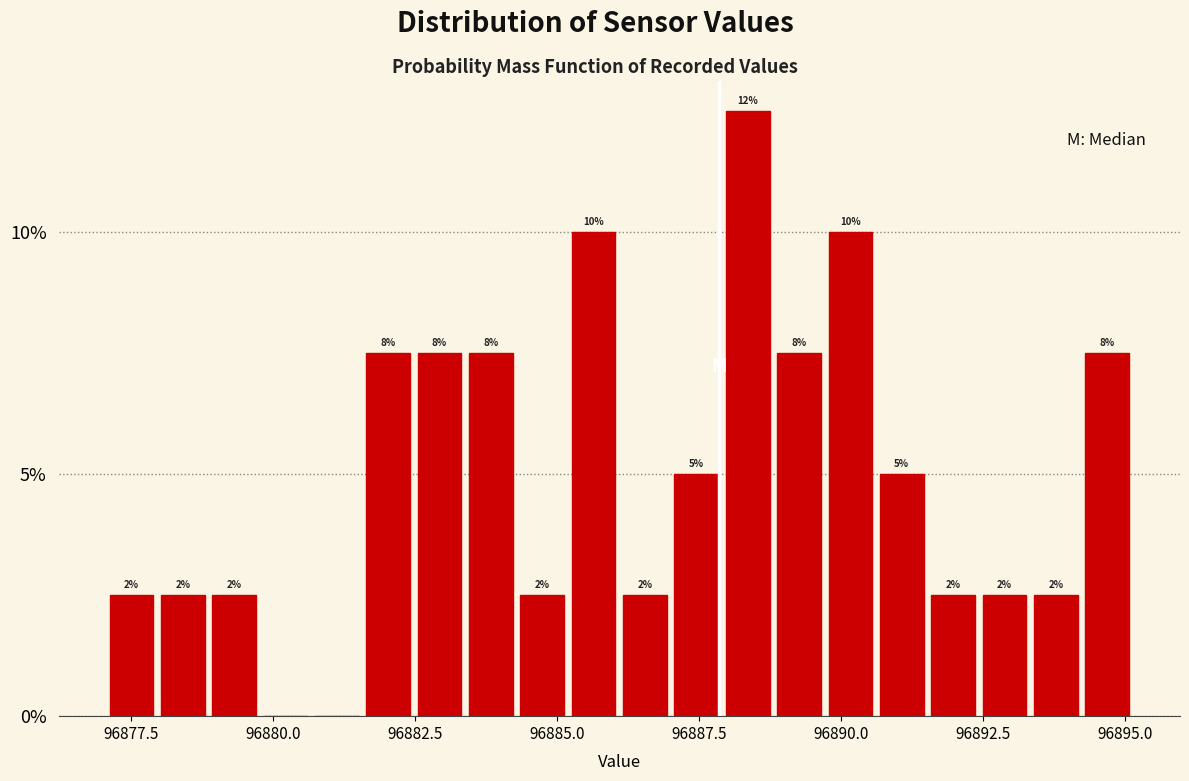

Read against the x-axis, roughly where is the centre of the tallest bar?

96888.5